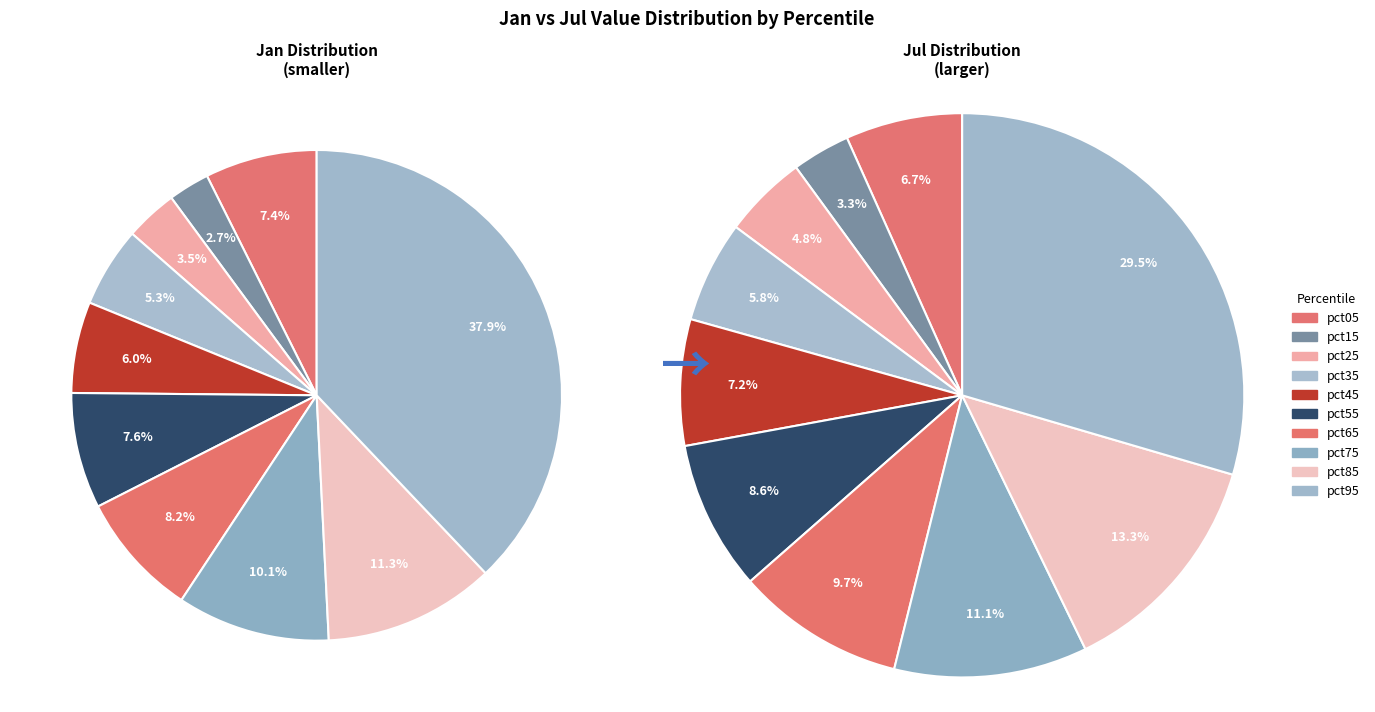

True or false: 2 accounts for 3% of the total.

True